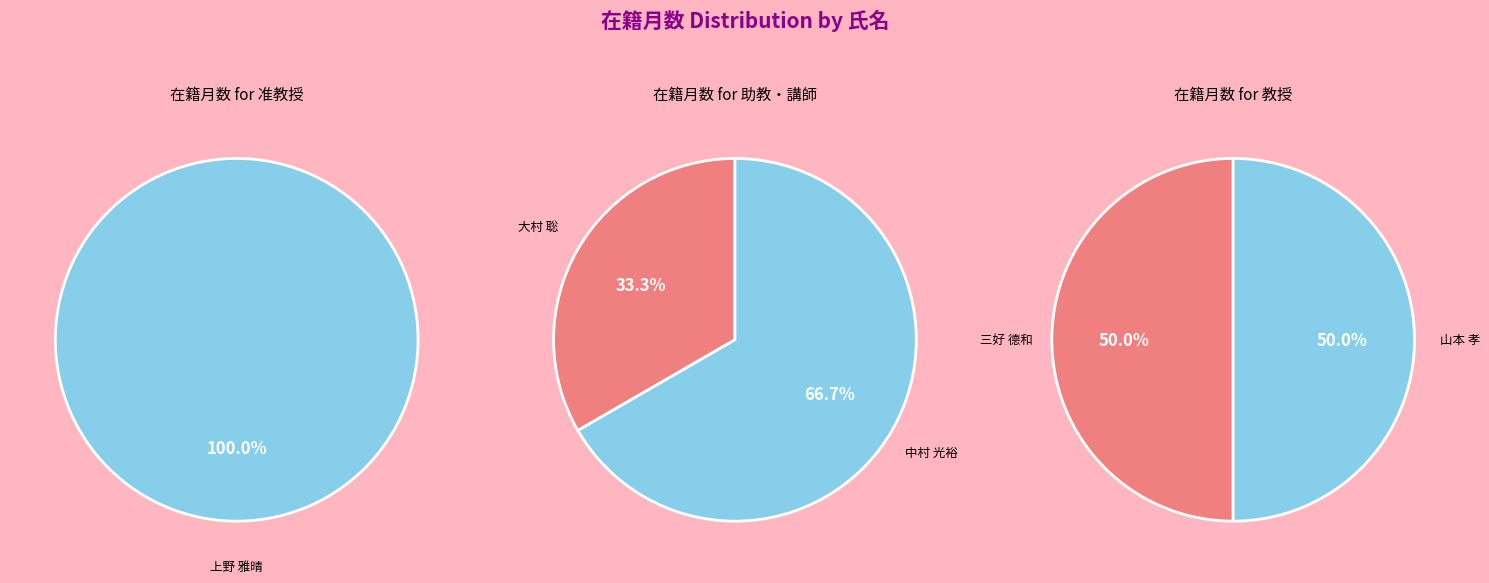

Rank the categories by value from highest to lowest.

上野 雅晴, 中村 光裕, 三好 德和, 山本 孝, 大村 聡